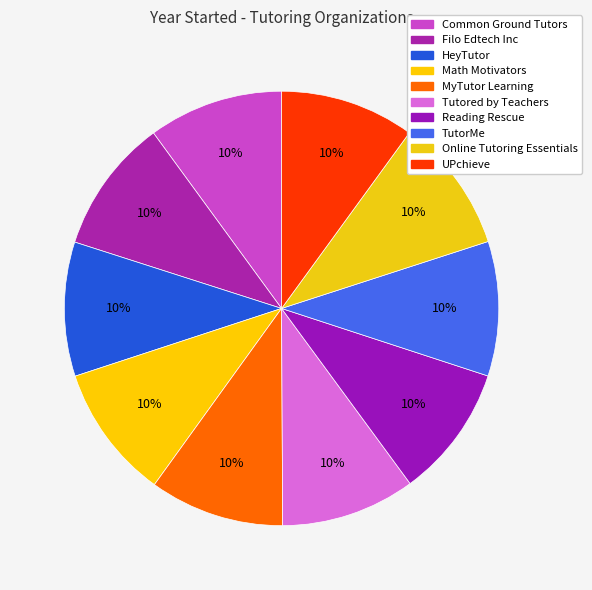

Rank the categories by value from lowest to highest.

Reading Rescue, HeyTutor, Tutored by Teachers, Online Tutoring Essentials, Math Motivators, UPchieve, Filo Edtech Inc, TutorMe, MyTutor Learning, Common Ground Tutors